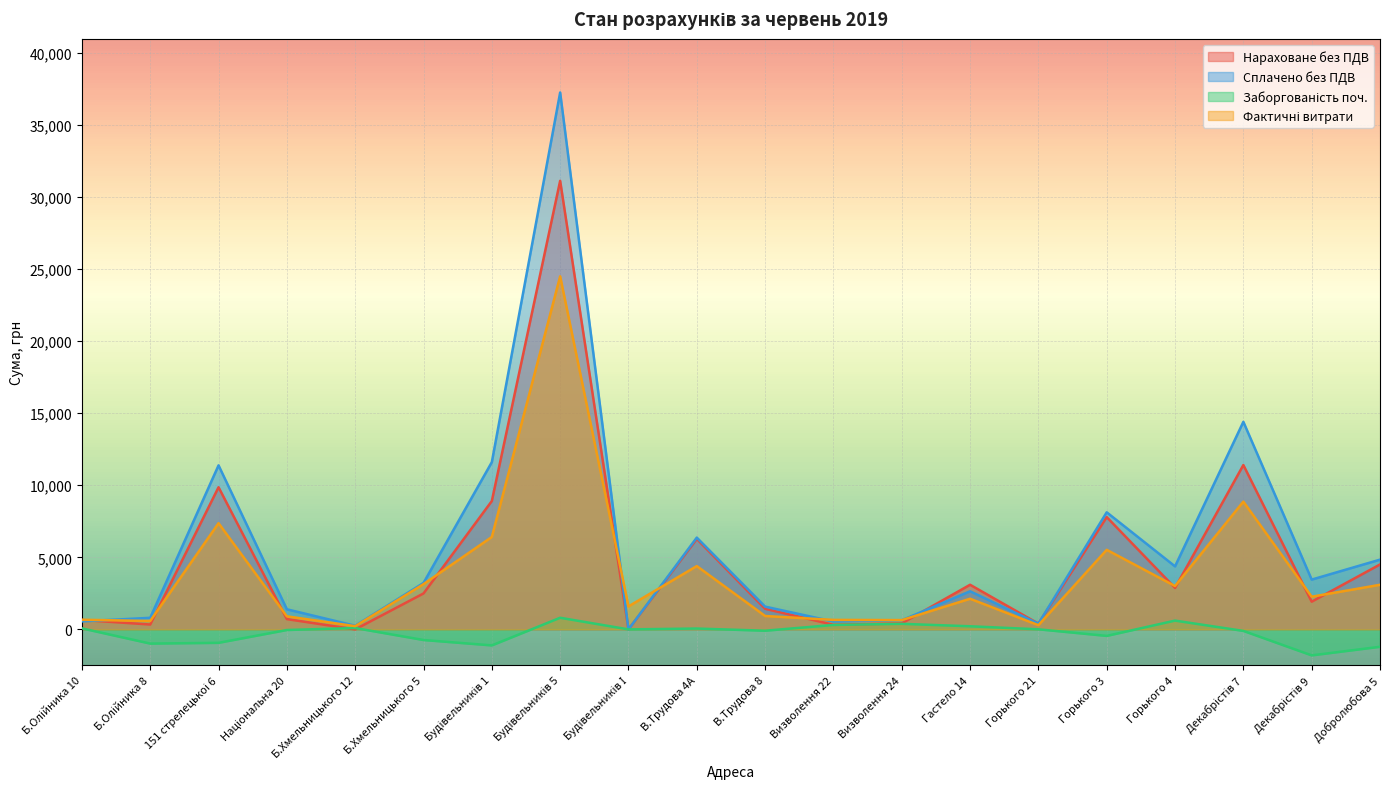

Reading right to left, list all the values displayed in this chart.

Нараховане без ПДВ: 4502.2	1920.6	11399.8	2876.8	7790.2	398.3	3095.5	417.0	317.6	1428.2	6274.2	0.0	31112.8	8903.8	2492.4	0.0	713.2	9859.4	338.0	653.0
Сплачено без ПДВ: 4836.6	3452.9	14396.6	4370.7	8121.1	395.5	2644.1	632.0	545.7	1579.1	6367.1	0.0	37239.7	11598.8	3221.4	253.9	1393.9	11377.6	803.3	556.1
Заборгованість поч.: -1206.0	-1802.1	-105.1	609.1	-451.4	6.2	216.0	385.5	307.5	-91.6	58.5	0.0	806.5	-1110.1	-737.2	94.3	-42.5	-931.6	-984.5	71.4
Фактичні витрати: 3093.5	2266.9	8861.6	3004.4	5517.7	291.7	2125.0	644.3	658.7	929.0	4391.1	1594.6	24488.9	6410.6	3138.9	223.9	906.5	7366.5	582.3	669.4